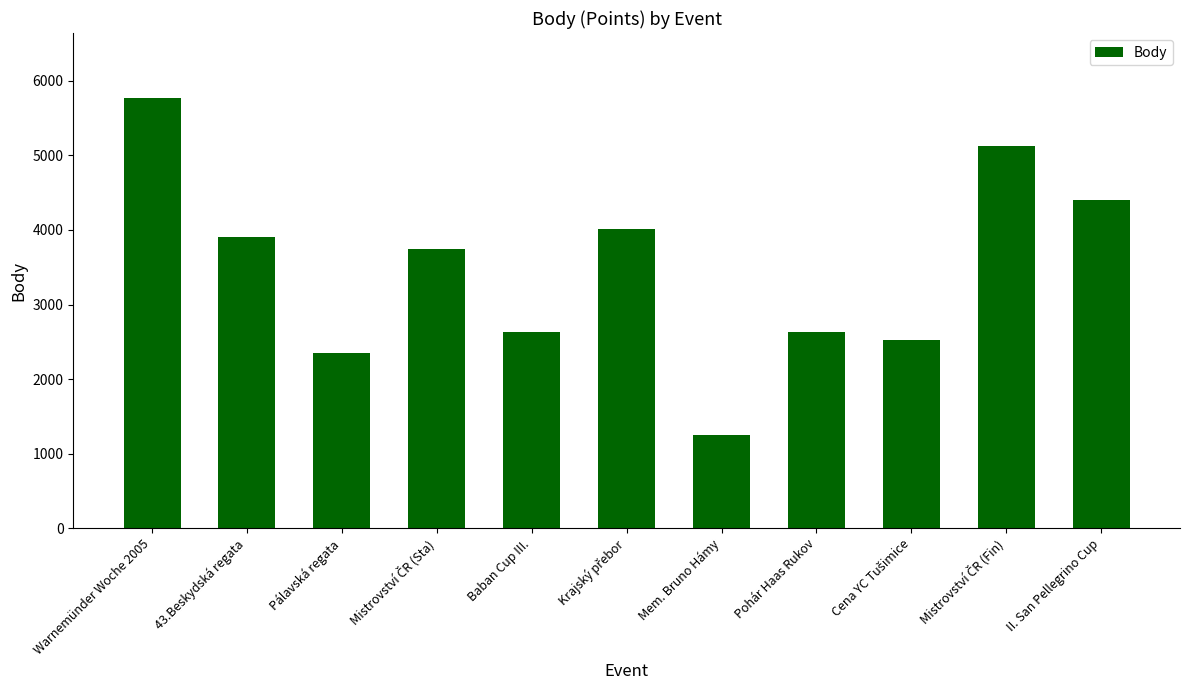

Does the chart contain stacked bars?

No